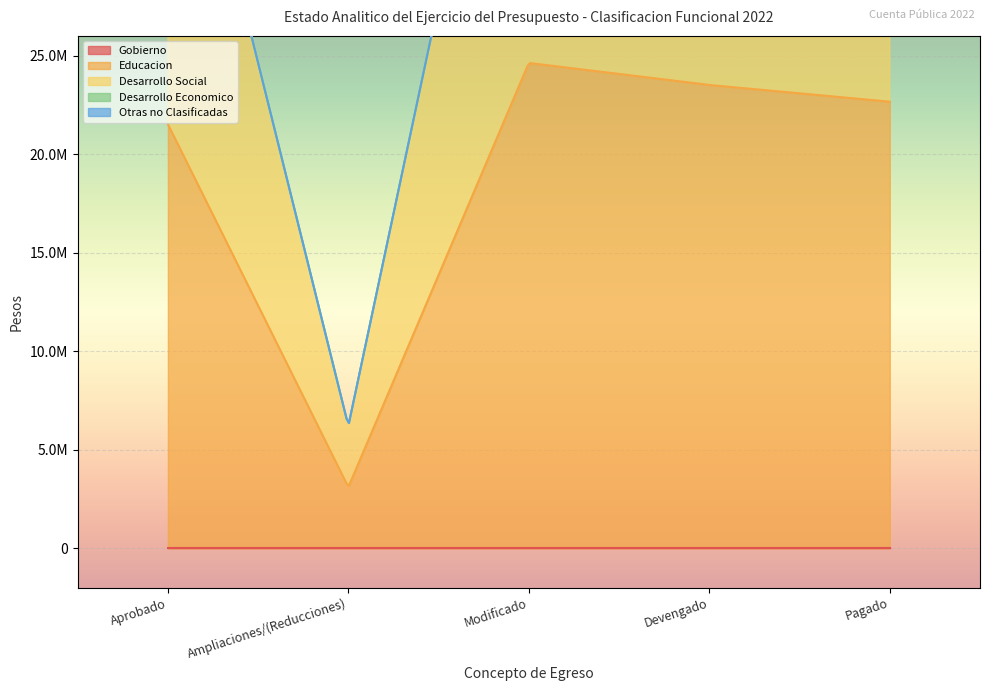

What is the difference between the second highest and minimum values in the Desarrollo Social series?

20403194